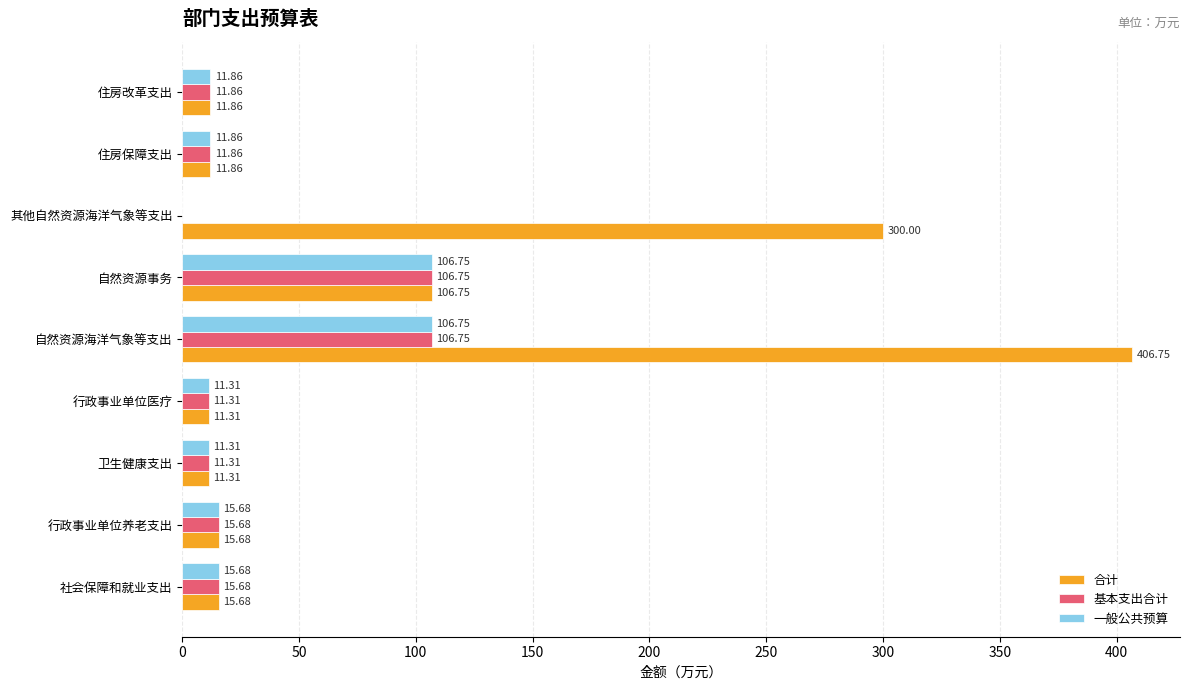

What is the sum of all 合计 values?

891.2